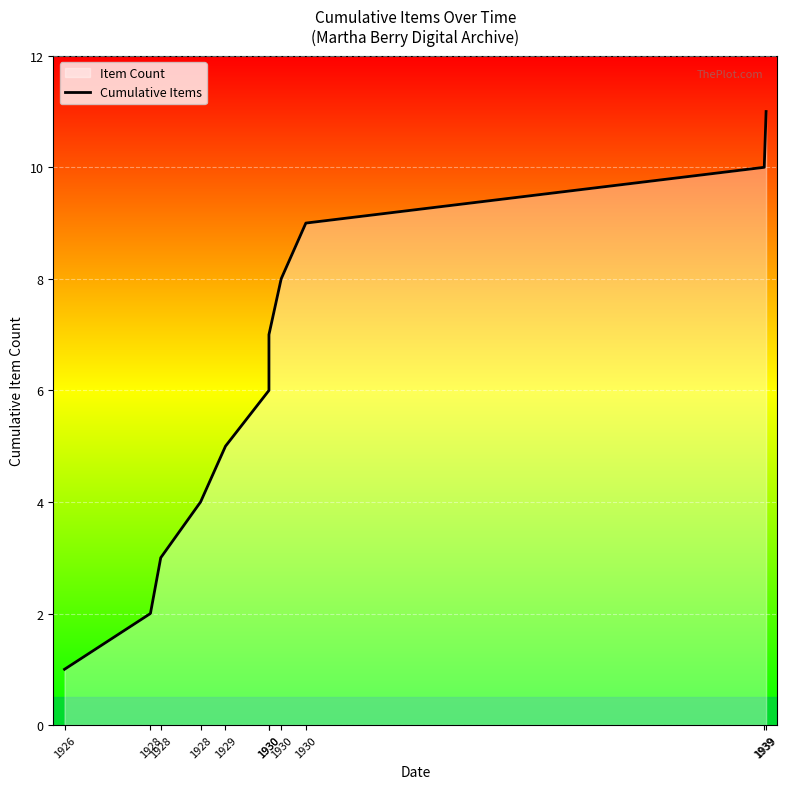

True or false: there are more than 1 points higher than both neighbors.

False